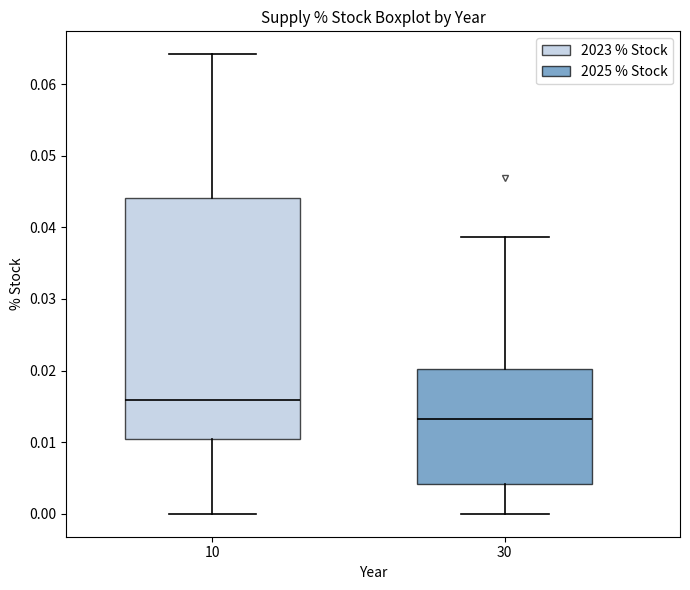

Comparing the boxes themselves (not the whiskers), which one is the tallest?

10